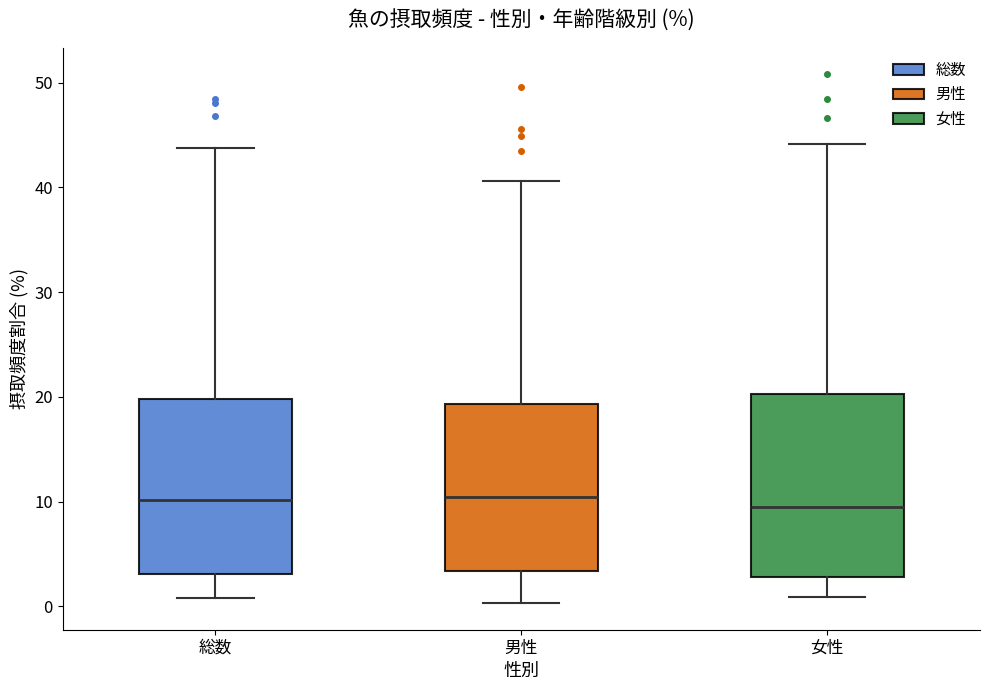

Reading left to right, read every box against the y-axis: the position of its median line, the range the box covers, and the ends of its whiskers. The values are not printed on the chart, so give them approximately, as read against the axis.

総数: median 10, box 3 to 20, whiskers 1 to 44
男性: median 10, box 3 to 19, whiskers 0 to 41
女性: median 10, box 3 to 20, whiskers 1 to 44